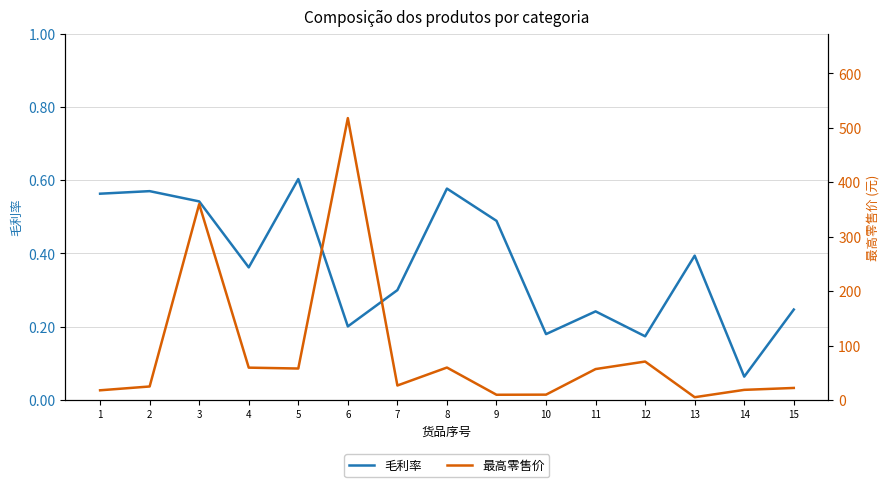

Which has a higher value, 6 or 10?

6